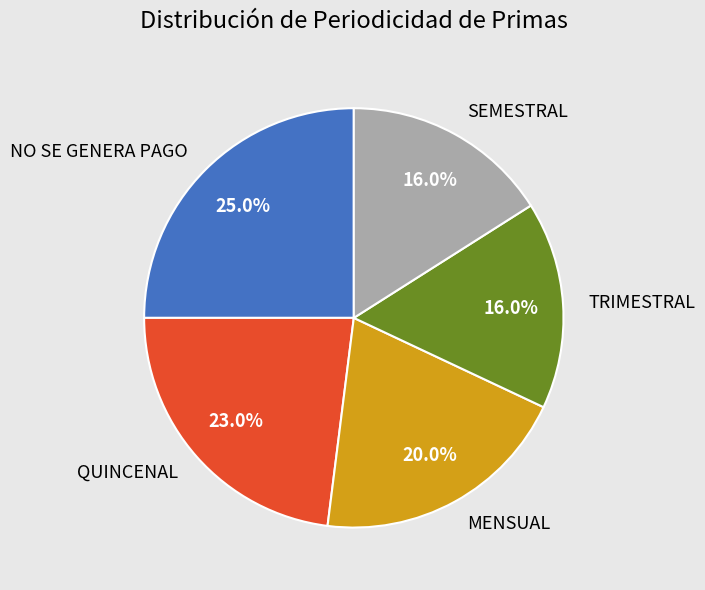

To the nearest percent, what percentage of the pie is QUINCENAL?

23%